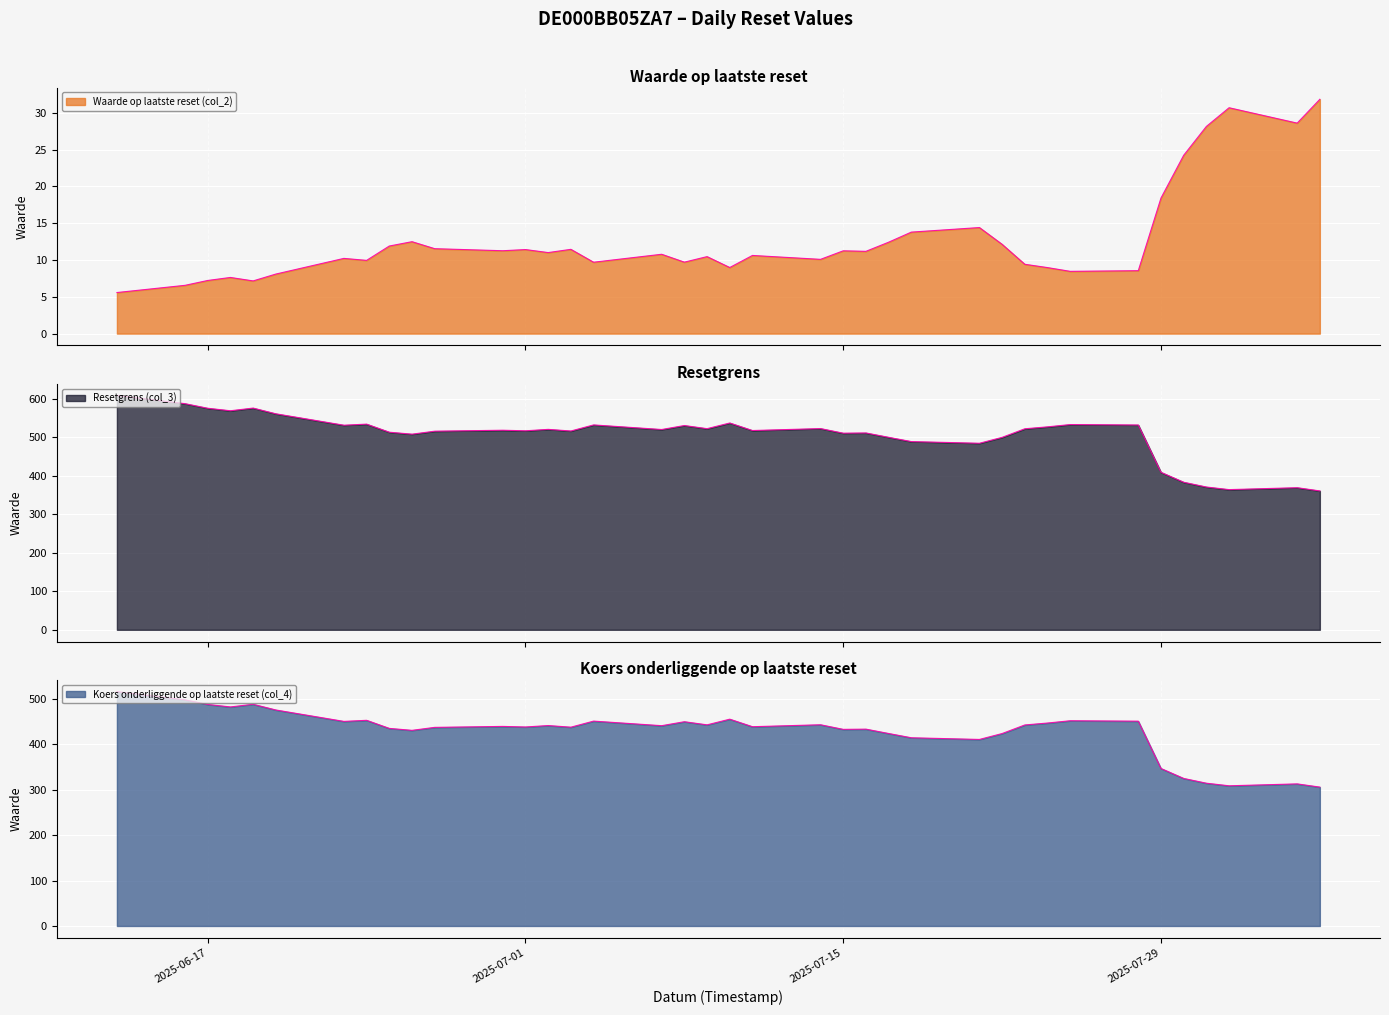

Rank the series by their maximum value, from highest to lowest.

Resetgrens (col_3), Koers onderliggende op laatste reset (col_4), Waarde op laatste reset (col_2)